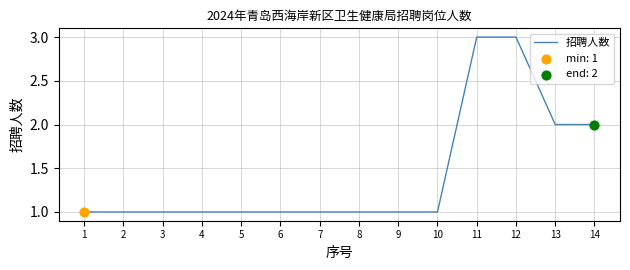

What is the ratio of the value at 5 to the value at 12?

0.3